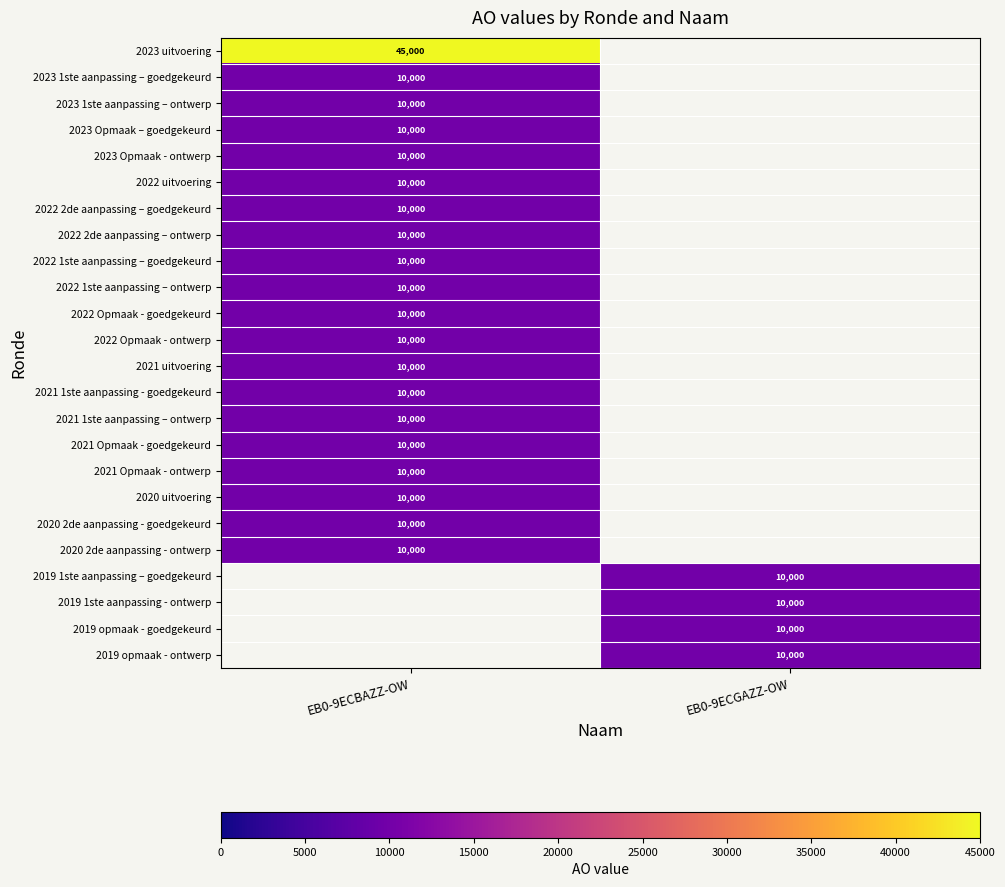

Is it true that 2020 2de aanpassing - ontwerp equals 10000 at EB0-9ECBAZZ-OW?

True